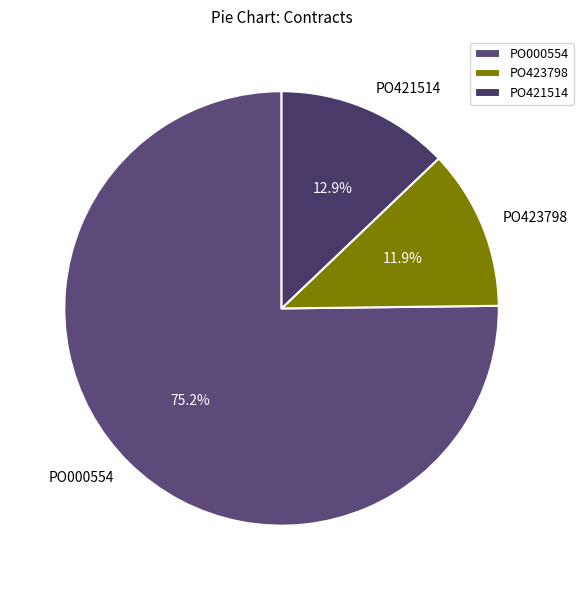

Which category has the biggest portion of the pie?

PO000554